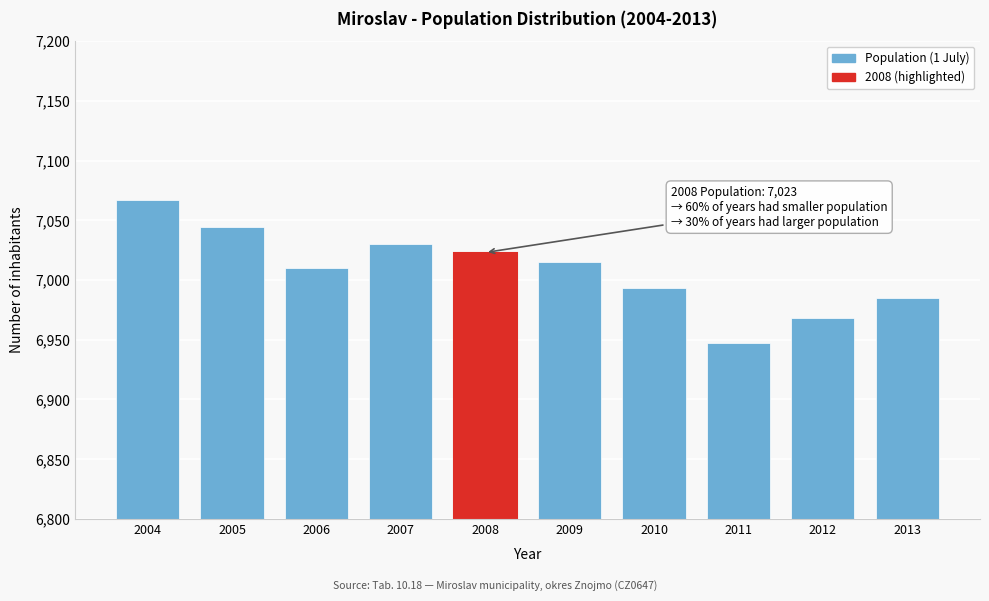

Reading left to right, what are all the values shown in this chart?

7067	7044	7010	7030	7023	7015	6993	6947	6968	6985